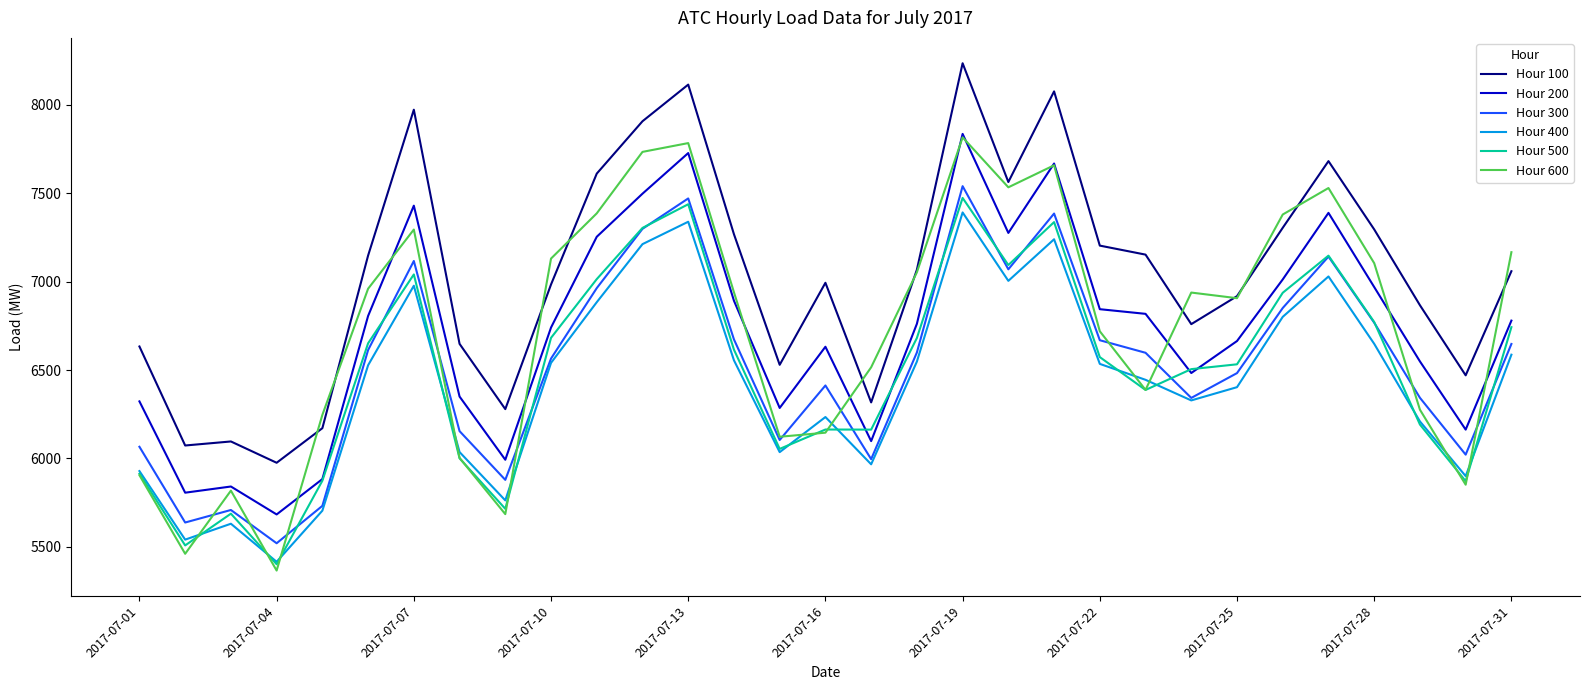

True or false: Hour 100 and Hour 400 cross at least once.

False